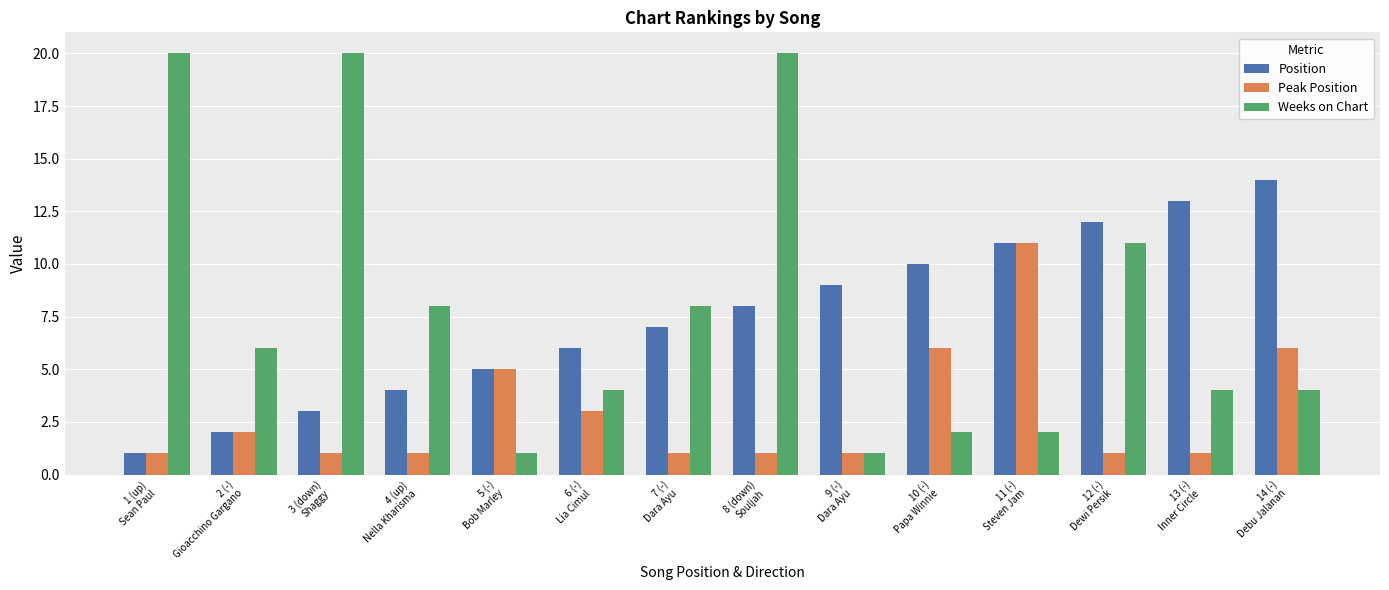

Reading right to left, what are all the values shown in this chart?

Position: 14 (-)
Debu Jalanan=14	13 (-)
Inner Circle=13	12 (-)
Dewi Persik=12	11 (-)
Steven Jam=11	10 (-)
Papa Winnie=10	9 (-)
Dara Ayu=9	8 (down)
Souljah=8	7 (-)
Dara Ayu=7	6 (-)
Lia Cimul=6	5 (-)
Bob Marley=5	4 (up)
Nella Kharisma=4	3 (down)
Shaggy=3	2 (-)
Gioacchino Gargano=2	1 (up)
Sean Paul=1
Peak Position: 14 (-)
Debu Jalanan=6	13 (-)
Inner Circle=1	12 (-)
Dewi Persik=1	11 (-)
Steven Jam=11	10 (-)
Papa Winnie=6	9 (-)
Dara Ayu=1	8 (down)
Souljah=1	7 (-)
Dara Ayu=1	6 (-)
Lia Cimul=3	5 (-)
Bob Marley=5	4 (up)
Nella Kharisma=1	3 (down)
Shaggy=1	2 (-)
Gioacchino Gargano=2	1 (up)
Sean Paul=1
Weeks on Chart: 14 (-)
Debu Jalanan=4	13 (-)
Inner Circle=4	12 (-)
Dewi Persik=11	11 (-)
Steven Jam=2	10 (-)
Papa Winnie=2	9 (-)
Dara Ayu=1	8 (down)
Souljah=20	7 (-)
Dara Ayu=8	6 (-)
Lia Cimul=4	5 (-)
Bob Marley=1	4 (up)
Nella Kharisma=8	3 (down)
Shaggy=20	2 (-)
Gioacchino Gargano=6	1 (up)
Sean Paul=20